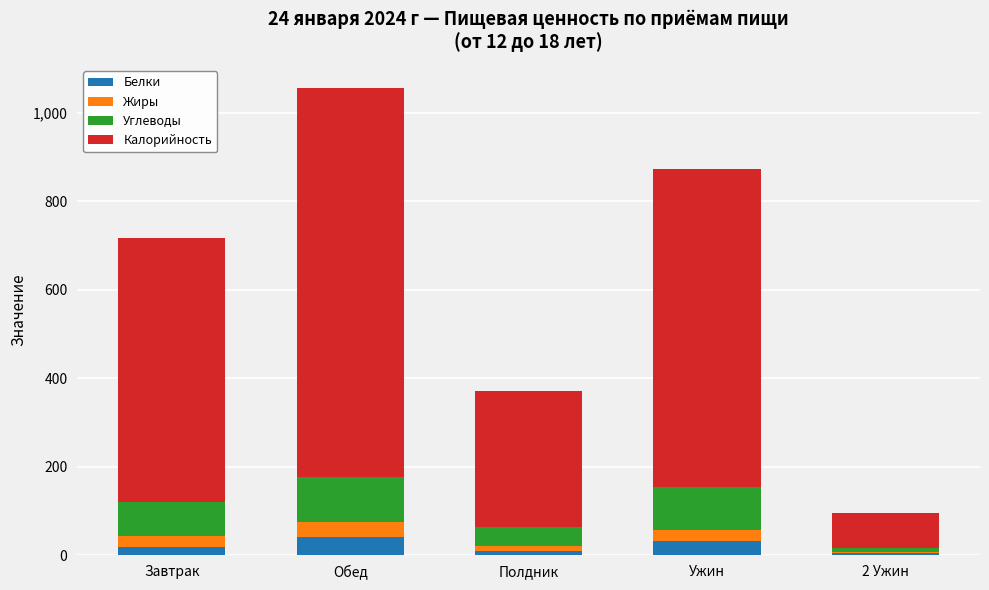

At which category is the sum across all series the highest?

Обед